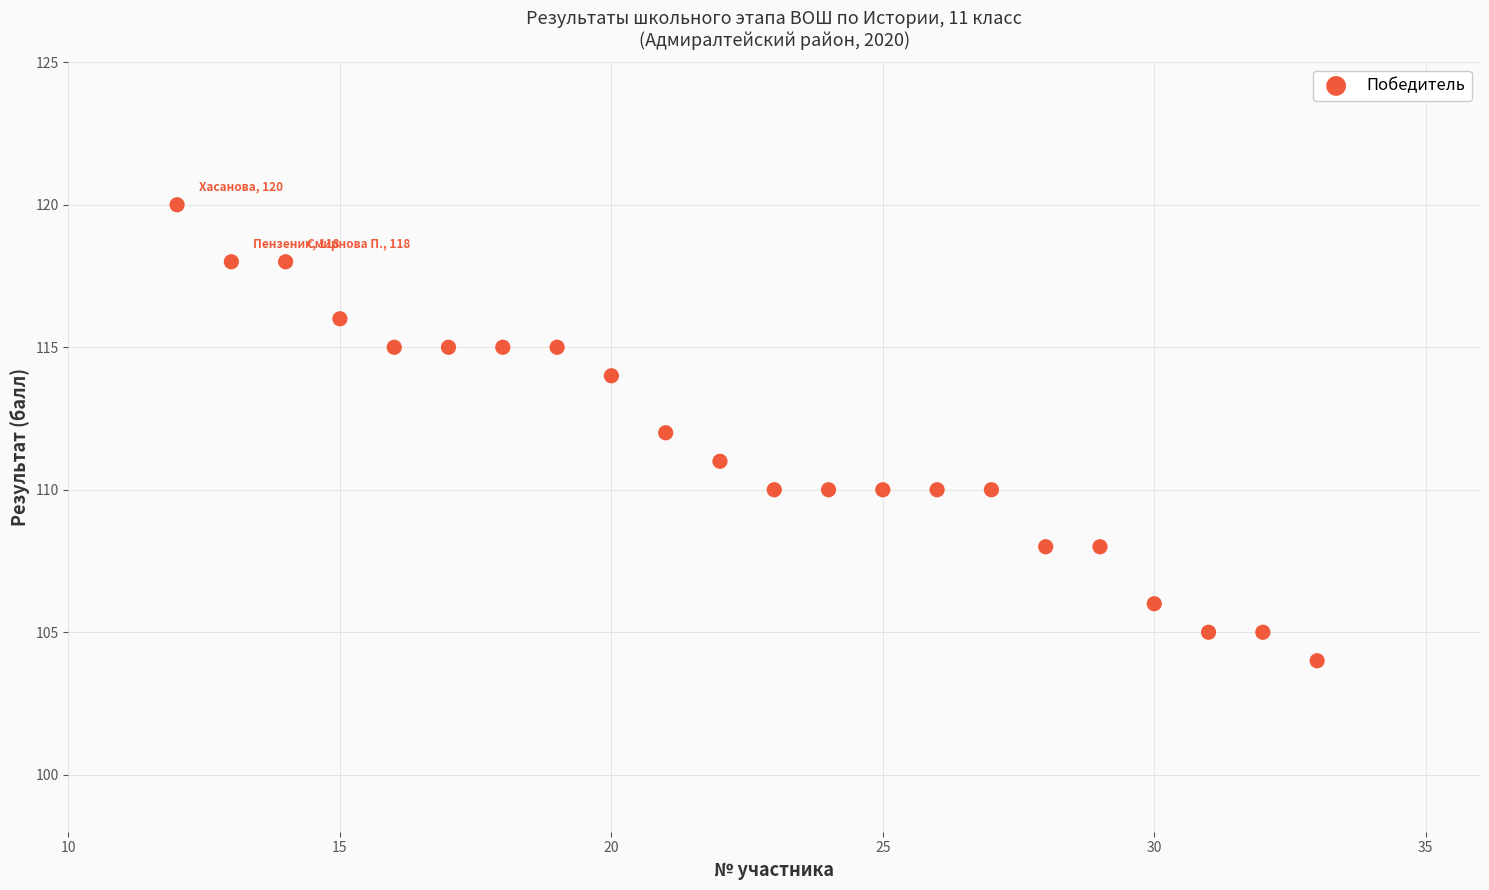

What is the range of Y values (max minus min)?

16